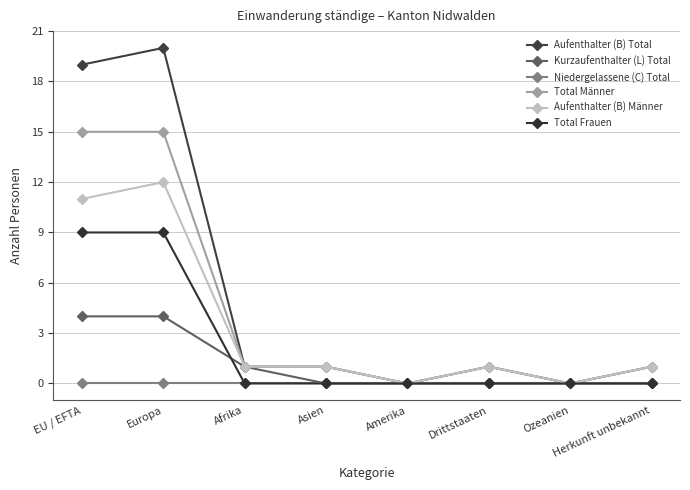

Is this an area chart (filled region under the line)?

No